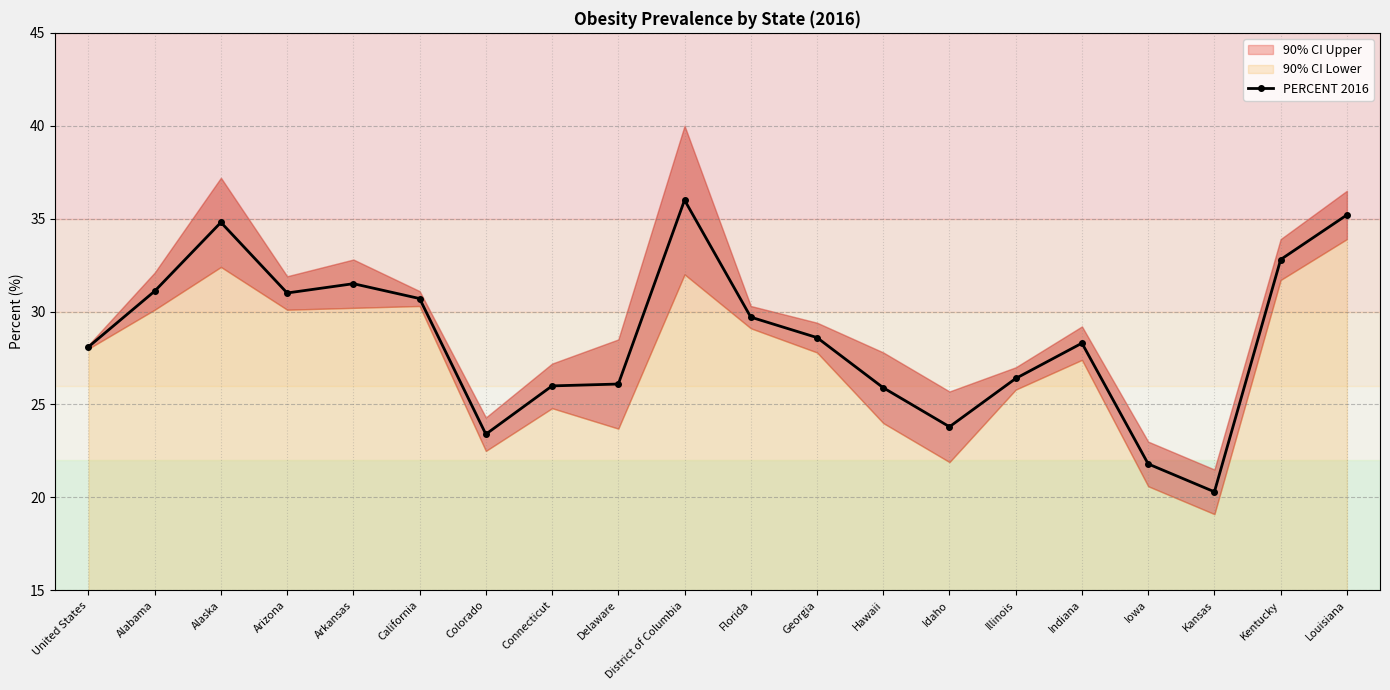

Reading left to right, extract all data points from this chart.

28.1	31.1	34.8	31.0	31.5	30.7	23.4	26.0	26.1	36.0	29.7	28.6	25.9	23.8	26.4	28.3	21.8	20.3	32.8	35.2